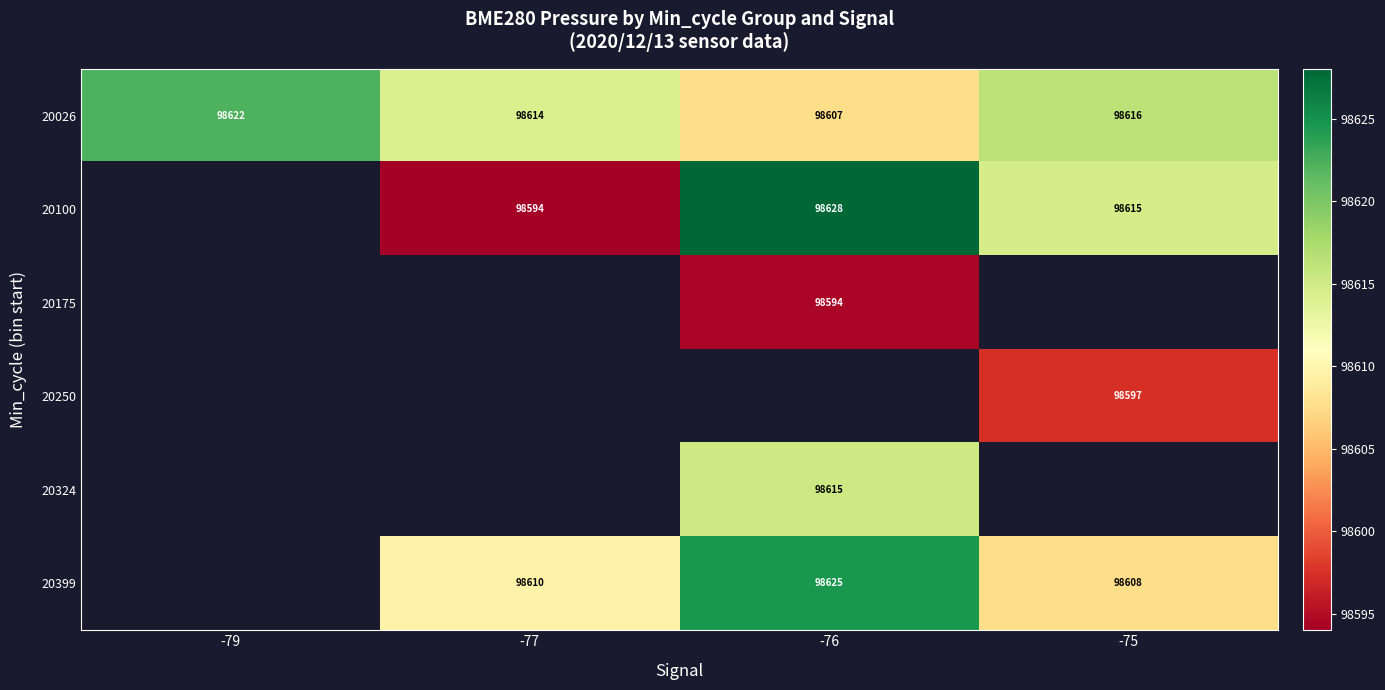

At which category does the chart reach its minimum across all series?

-77